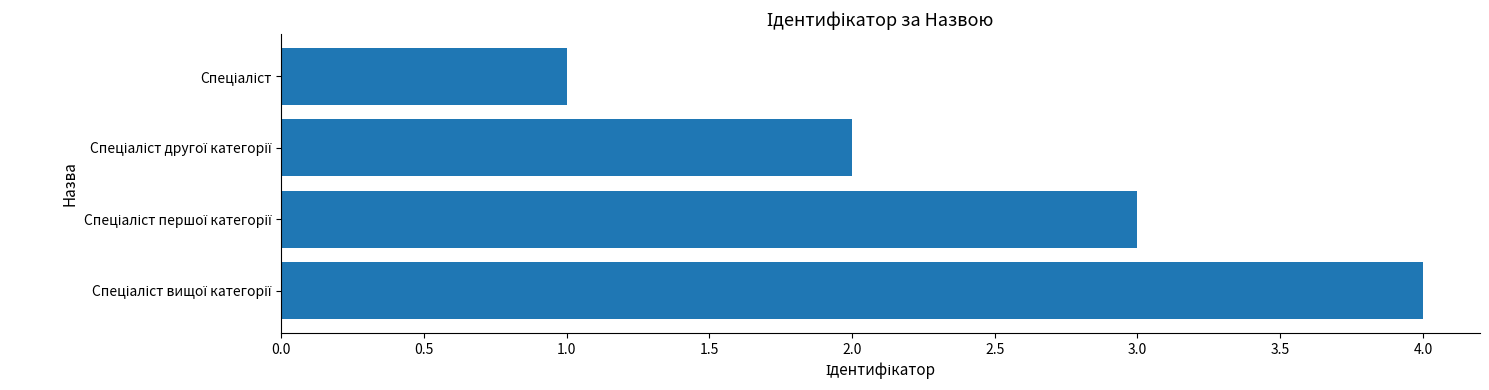

How many values are below 3?

2